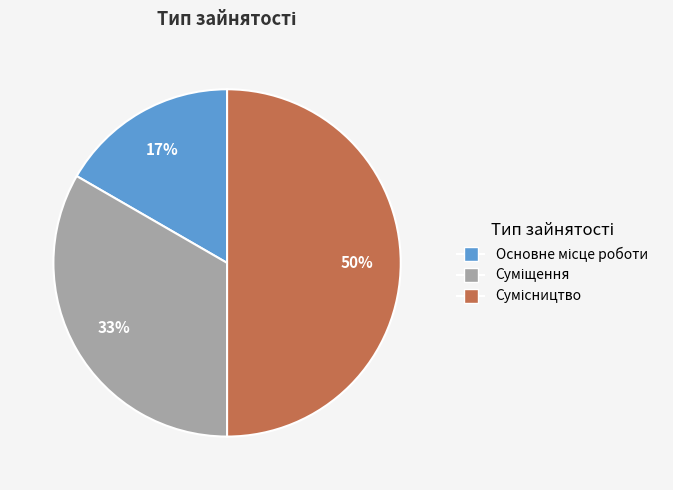

How many segments does this pie chart have?

3